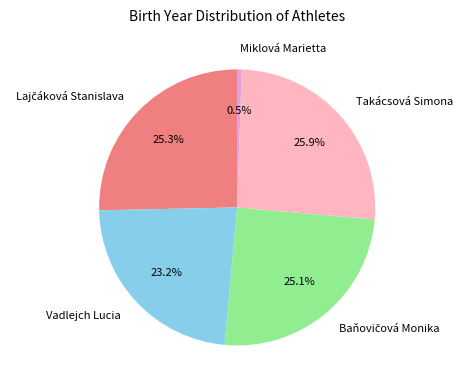

Is there any slice that represents more than half of the pie?

No